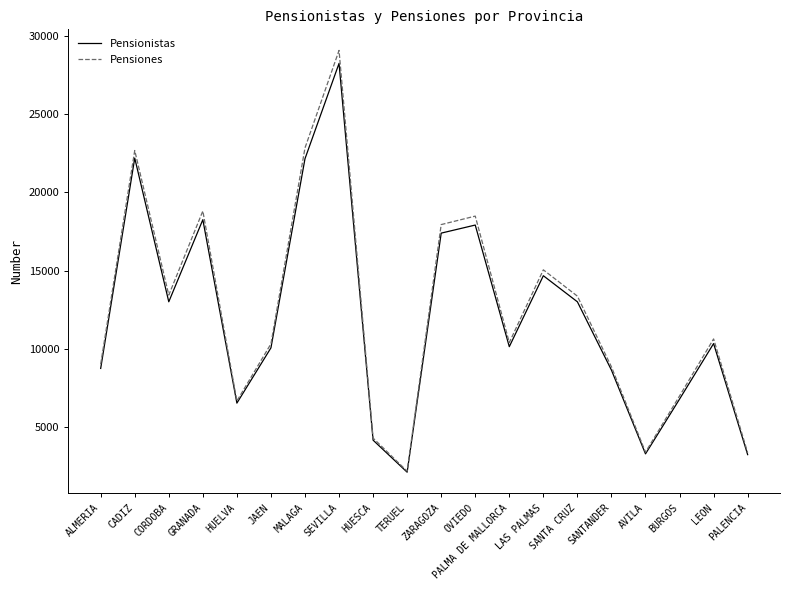

True or false: Pensiones has a value of 10648 at LEON.

True